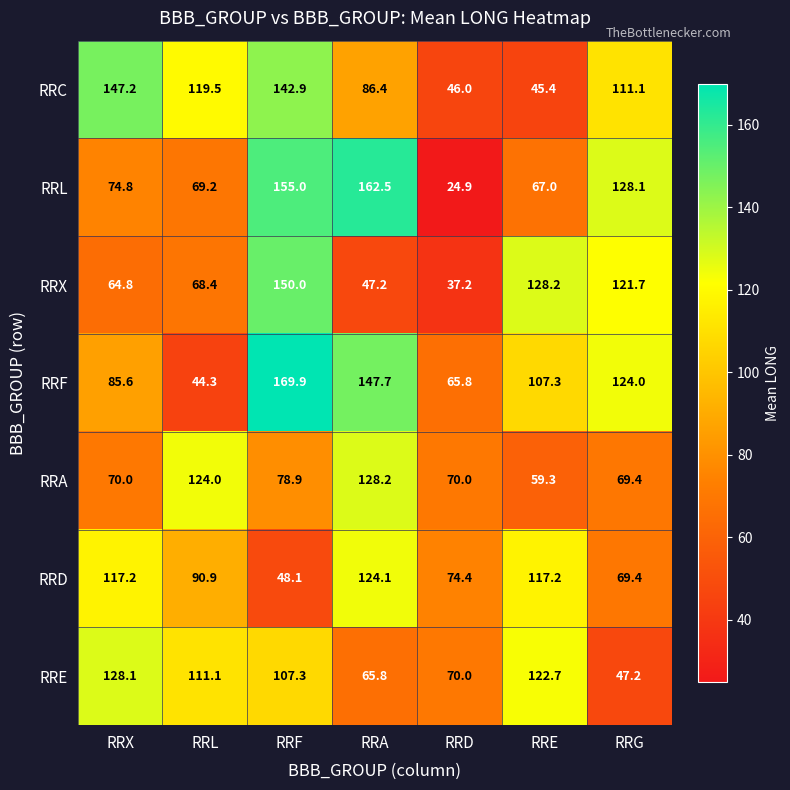

Which series has the largest range (max minus min)?

RRL